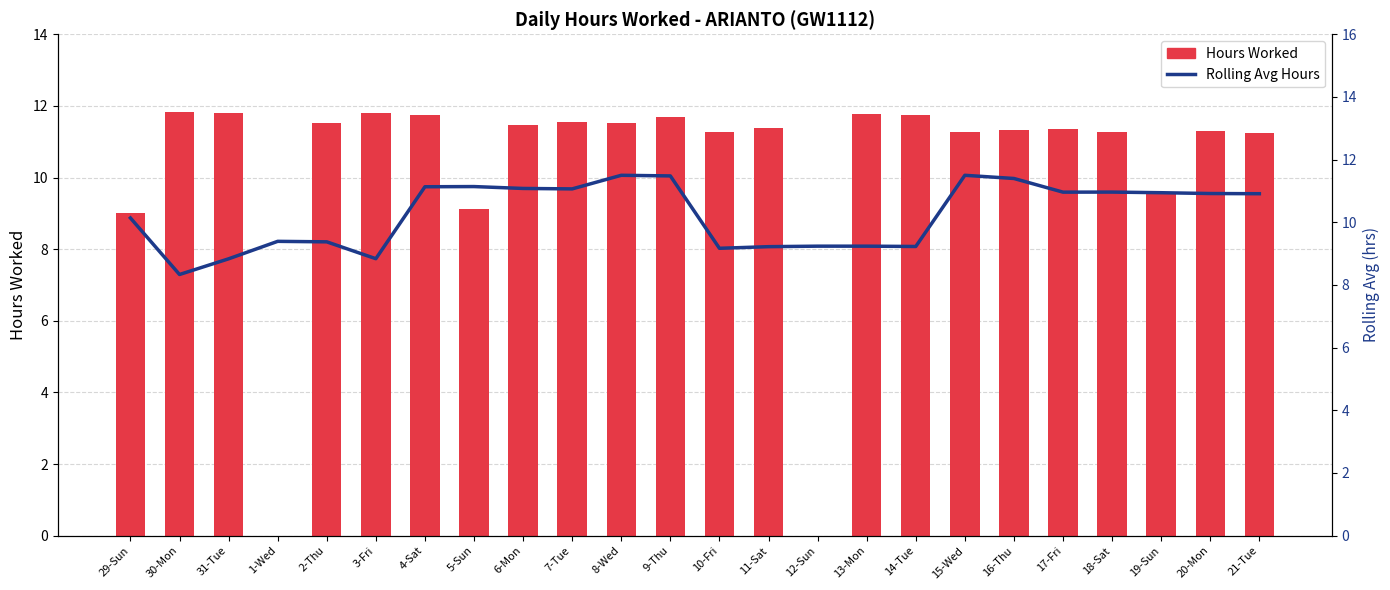

Rank the categories by Rolling Avg Hours value from lowest to highest.

30-Mon, 31-Tue, 3-Fri, 10-Fri, 11-Sat, 14-Tue, 12-Sun, 13-Mon, 2-Thu, 1-Wed, 29-Sun, 21-Tue, 20-Mon, 19-Sun, 17-Fri, 18-Sat, 7-Tue, 6-Mon, 4-Sat, 5-Sun, 16-Thu, 9-Thu, 8-Wed, 15-Wed